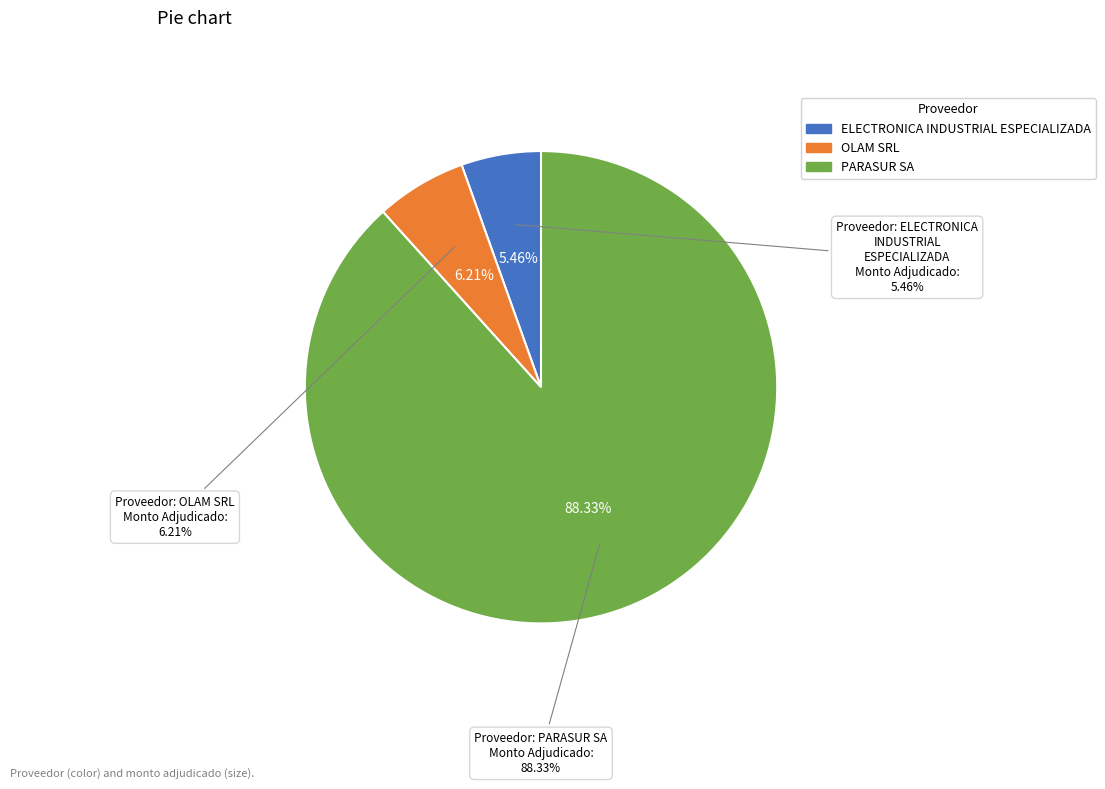

What percentage is the PARASUR SA slice, to the nearest percent?

88%